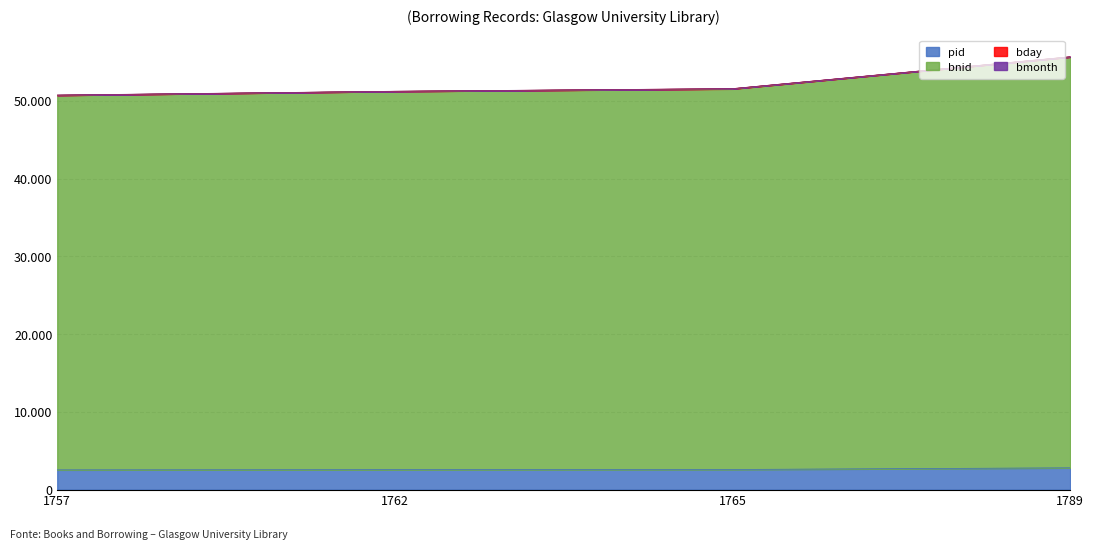

At which category does the chart reach its peak across all series?

1789